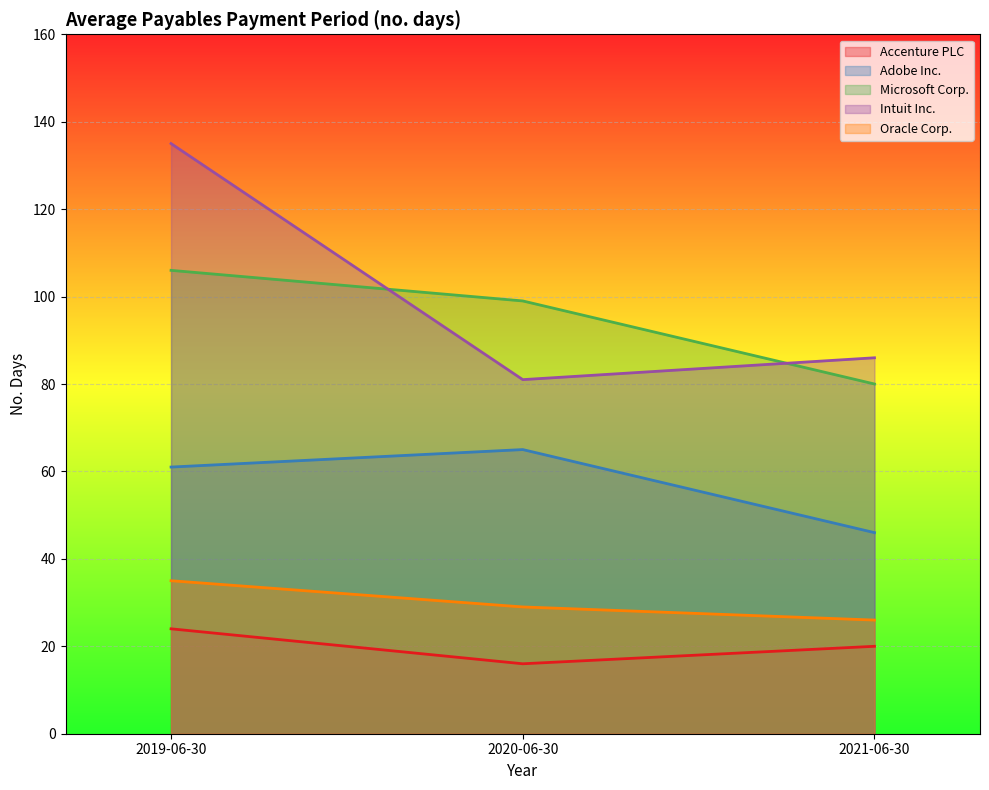

What is the label of the 3rd point from the right?

2019-06-30